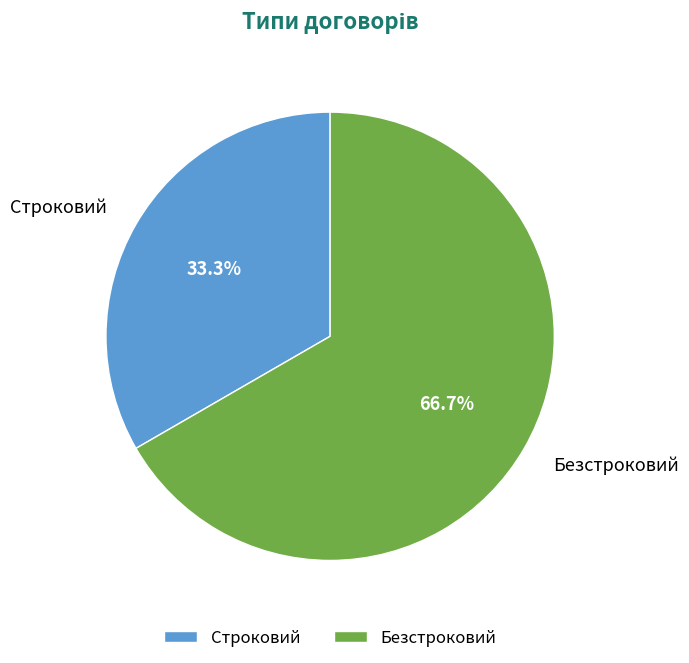

What is the ratio of the value at Безстроковий to the value at Строковий?

2.0